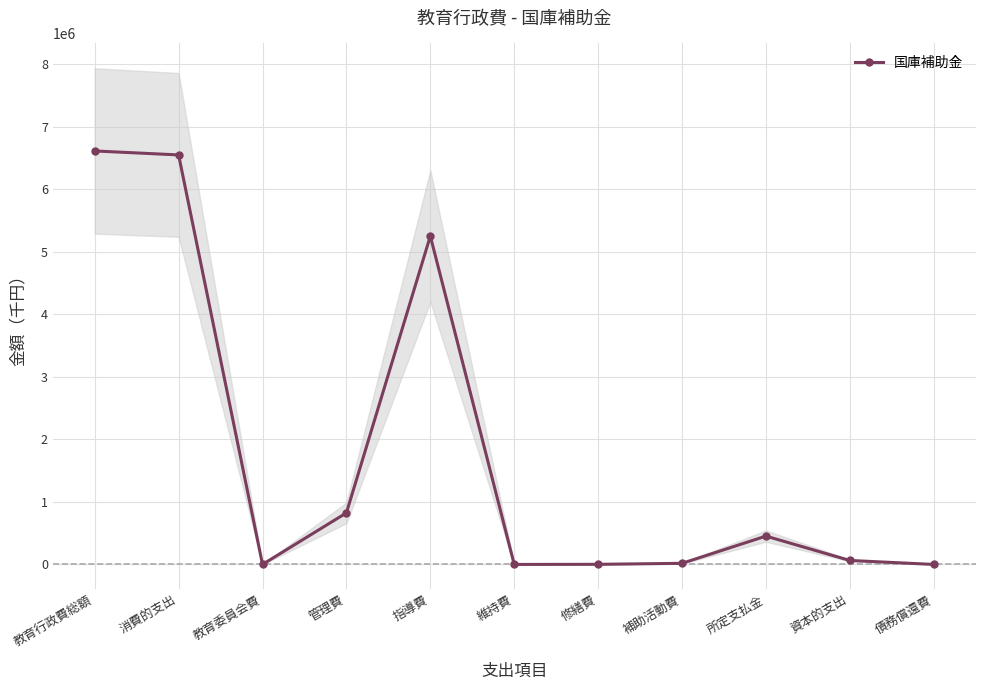

What position from the left is 維持費?

6